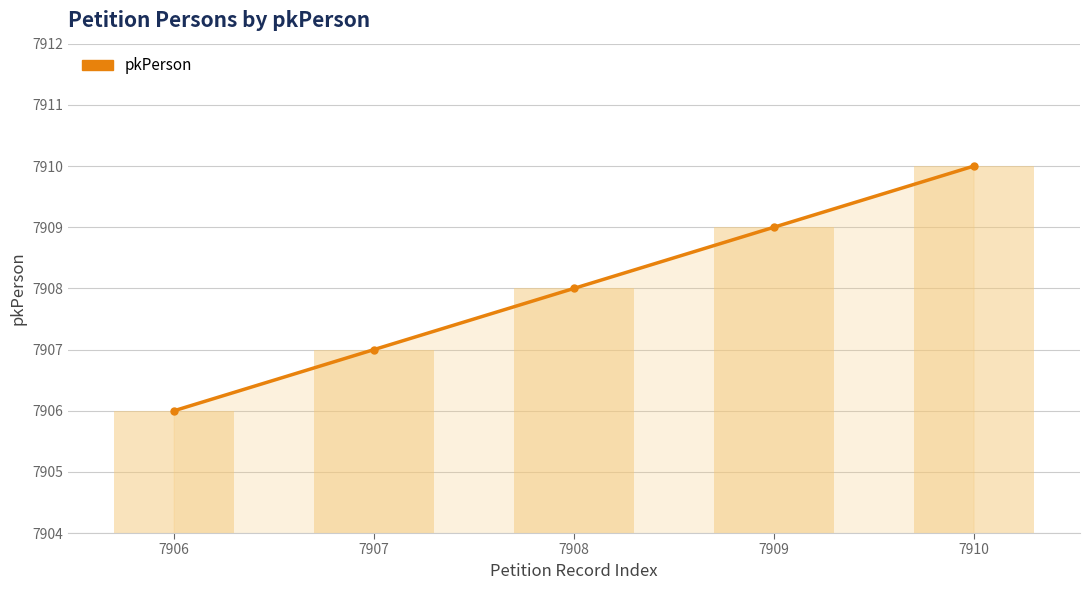

Between 7906 and 7908, which series saw the biggest shift?

pkPerson